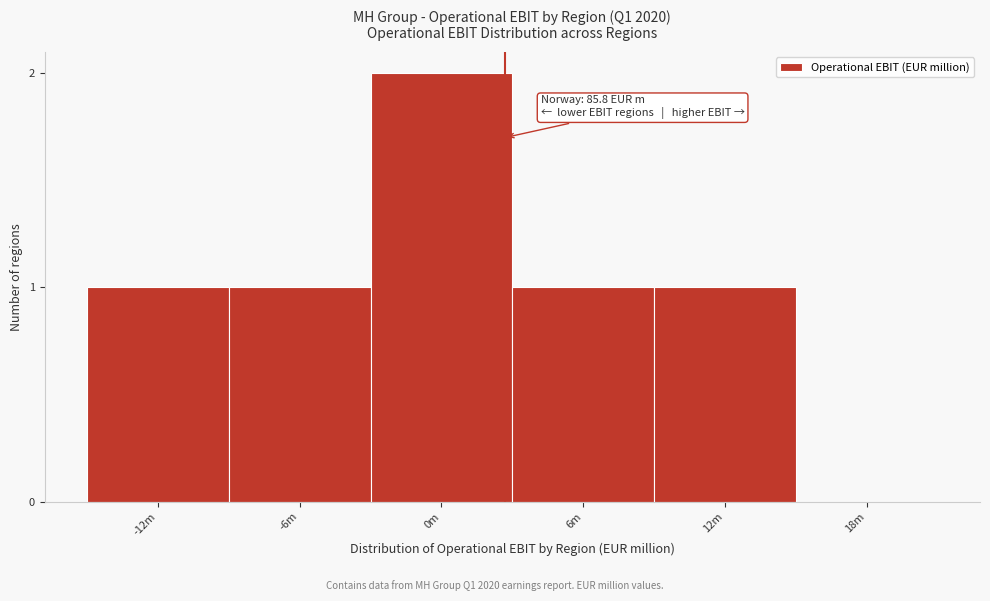

Reading right to left, transcribe all the data shown in this chart.

18m=0	12m=1	6m=1	0m=2	-6m=1	-12m=1